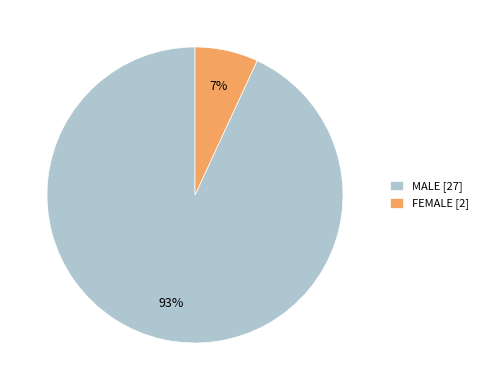

Is there any slice that represents more than half of the pie?

Yes